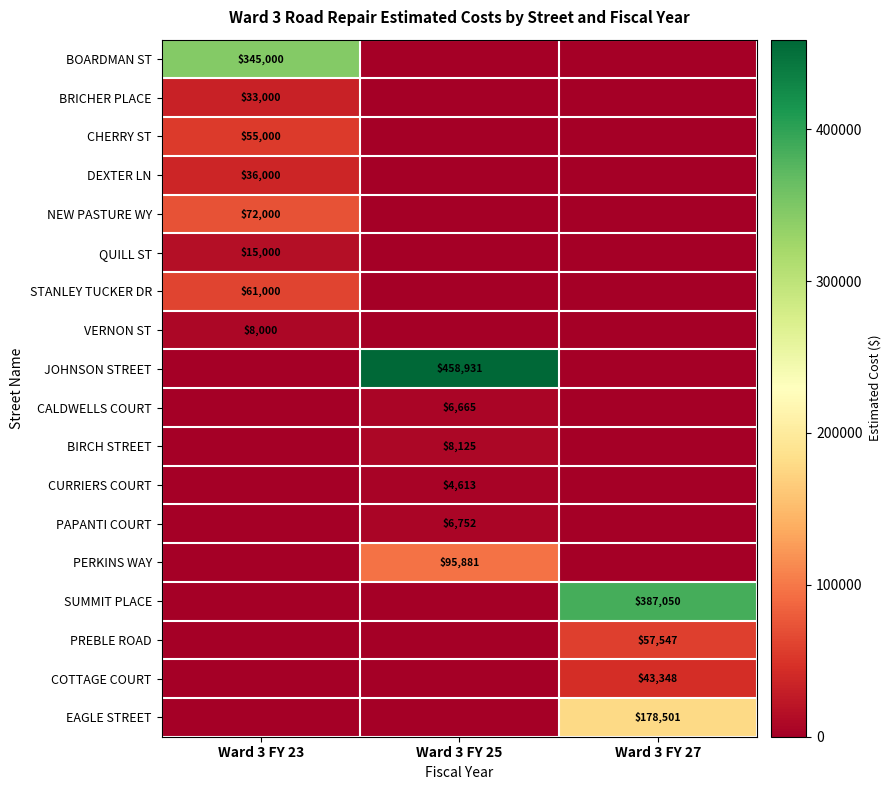

The value of QUILL ST at Ward 3 FY 23 is 8003. True or false?

False